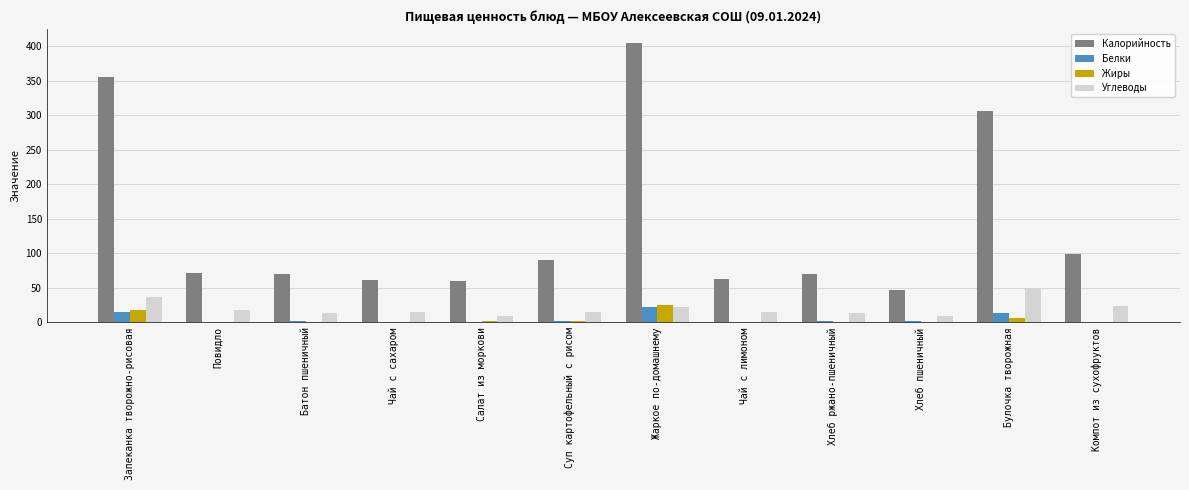

Which series has the largest range (max minus min)?

Калорийность